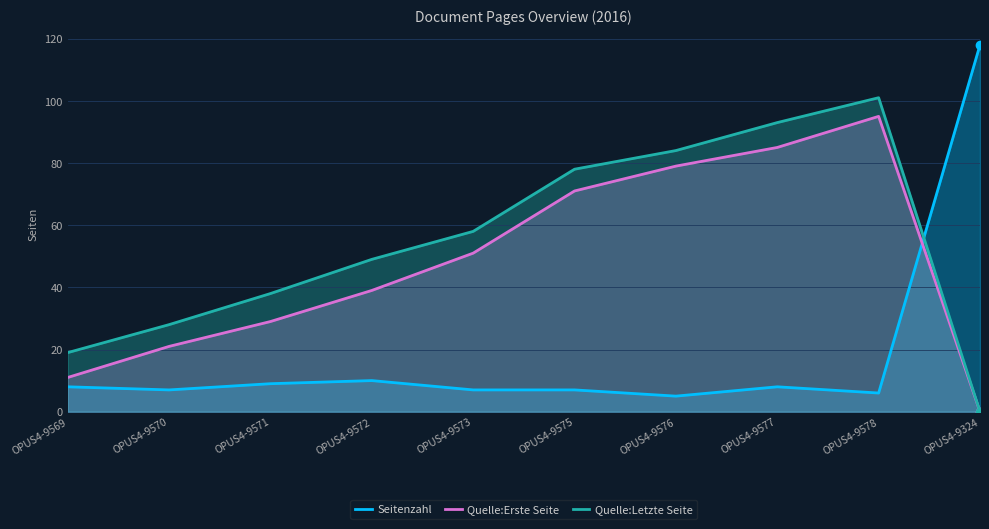

Rank the series at OPUS4-9573 from highest to lowest value.

Quelle:Letzte Seite, Quelle:Erste Seite, Seitenzahl